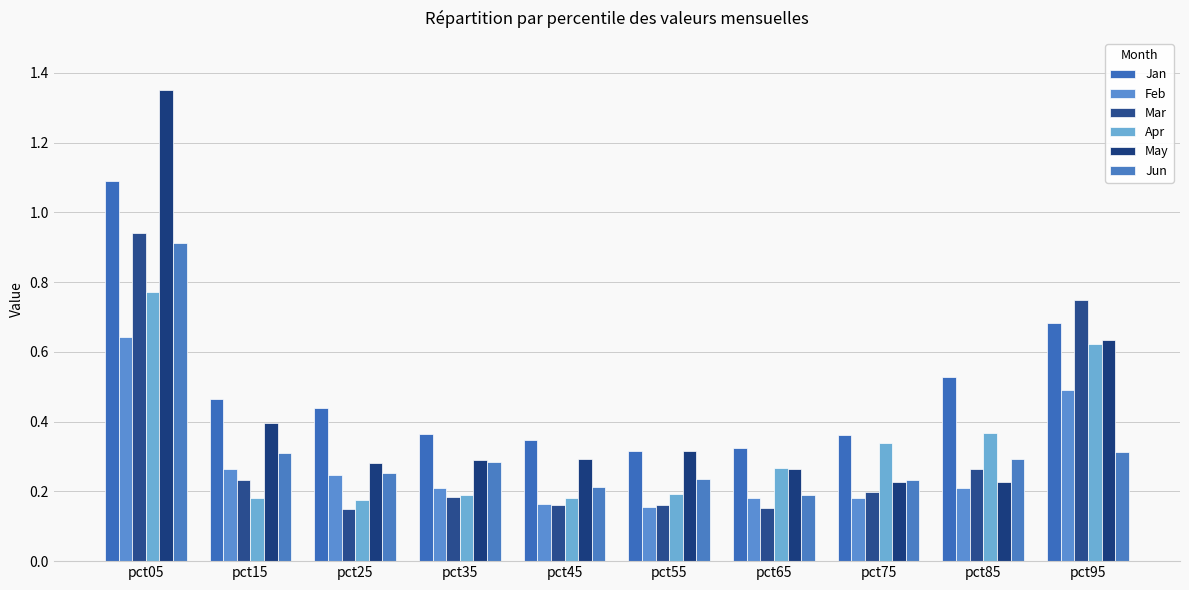

What is the average value of the Jun series?

0.3